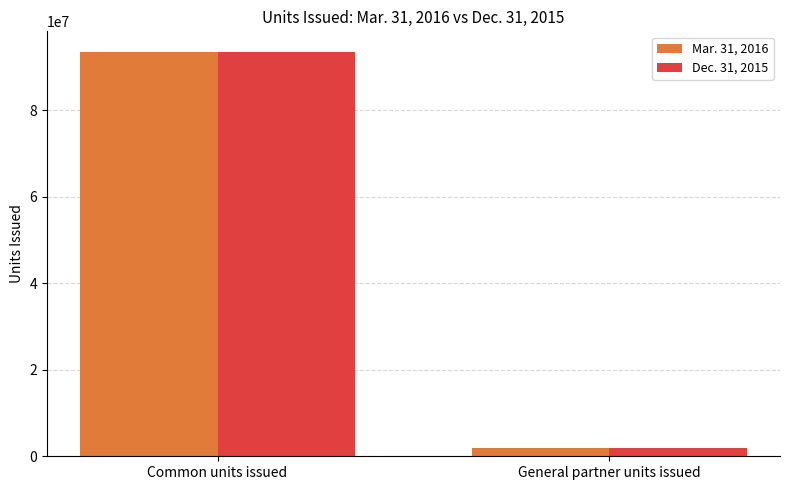

Which series changed the most between Common units issued and General partner units issued?

Mar. 31, 2016